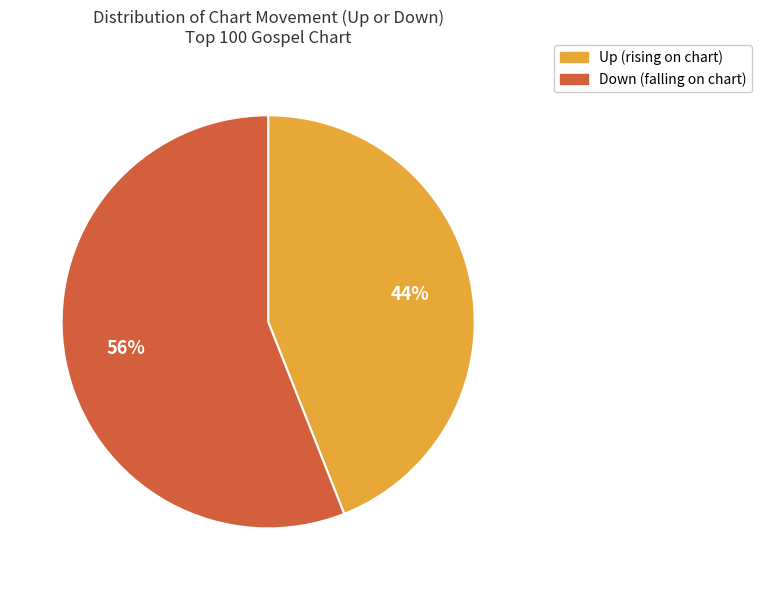

Is there any slice that represents more than half of the pie?

Yes